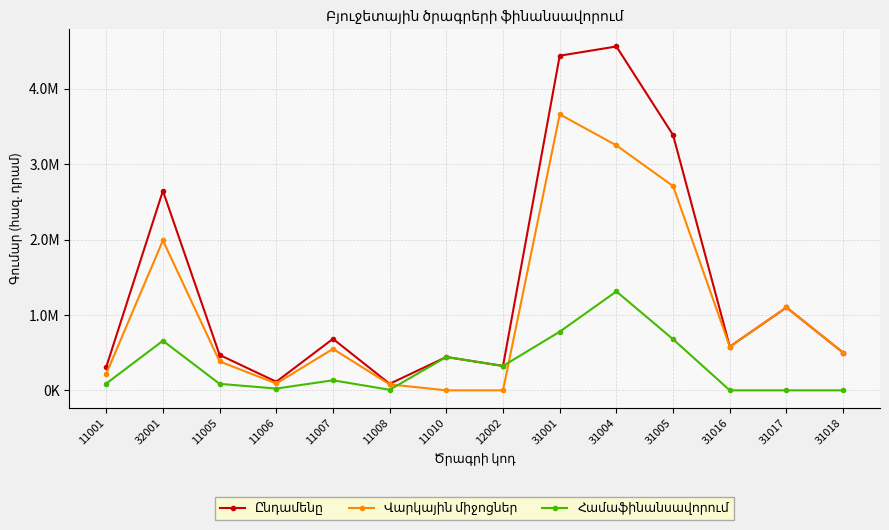

Does the chart have visible grid lines?

Yes